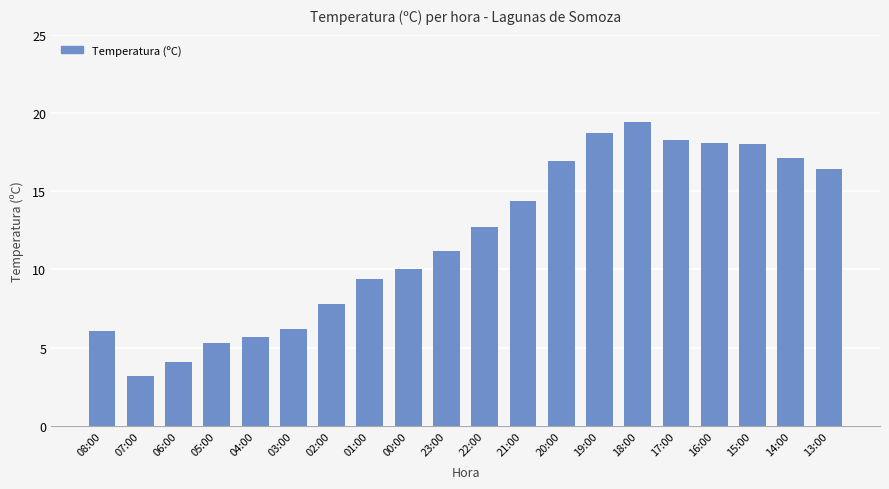

True or false: the data shows 5.7 at 21:00.

False